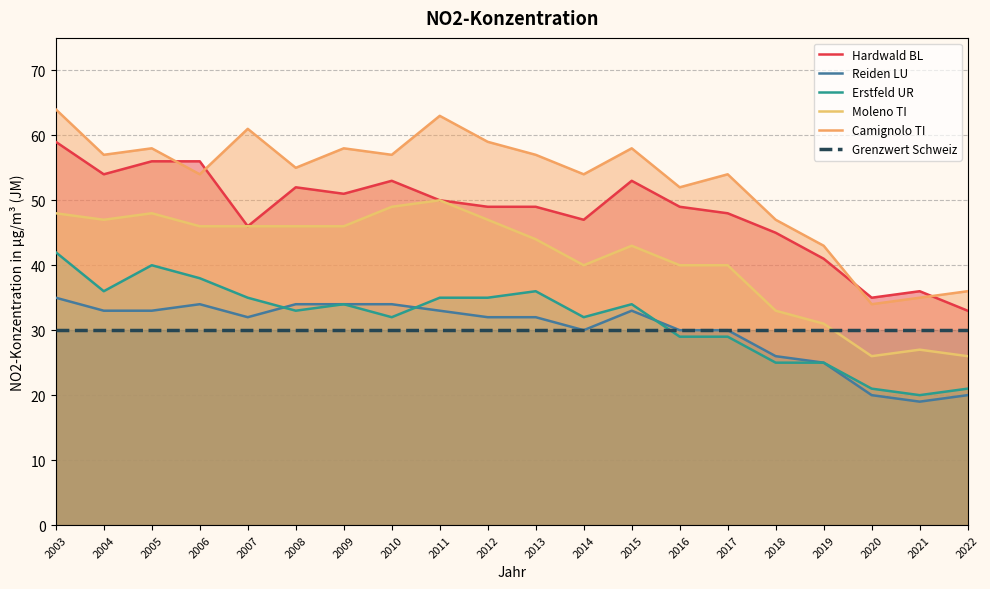

In Erstfeld UR, how many points are lower than both neighbors (excluding endpoints)?

5